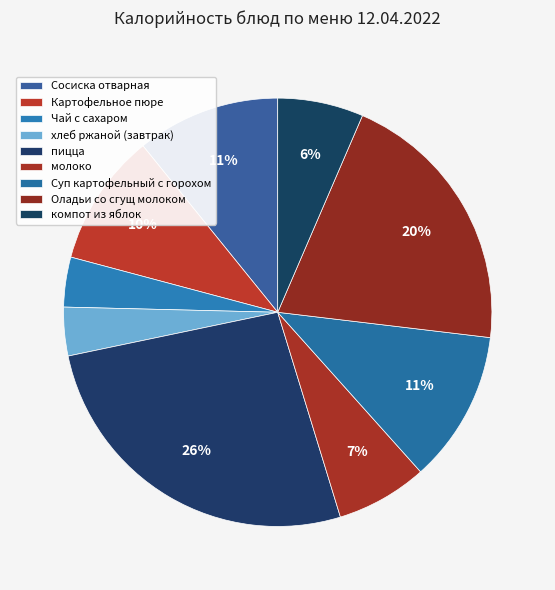

How many segments does this pie chart have?

9